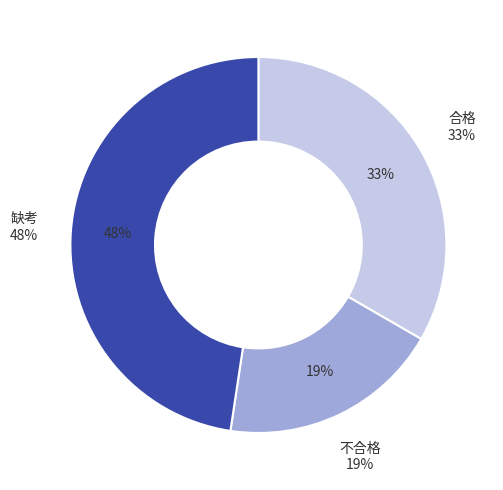

Which slice is the largest?

缺考